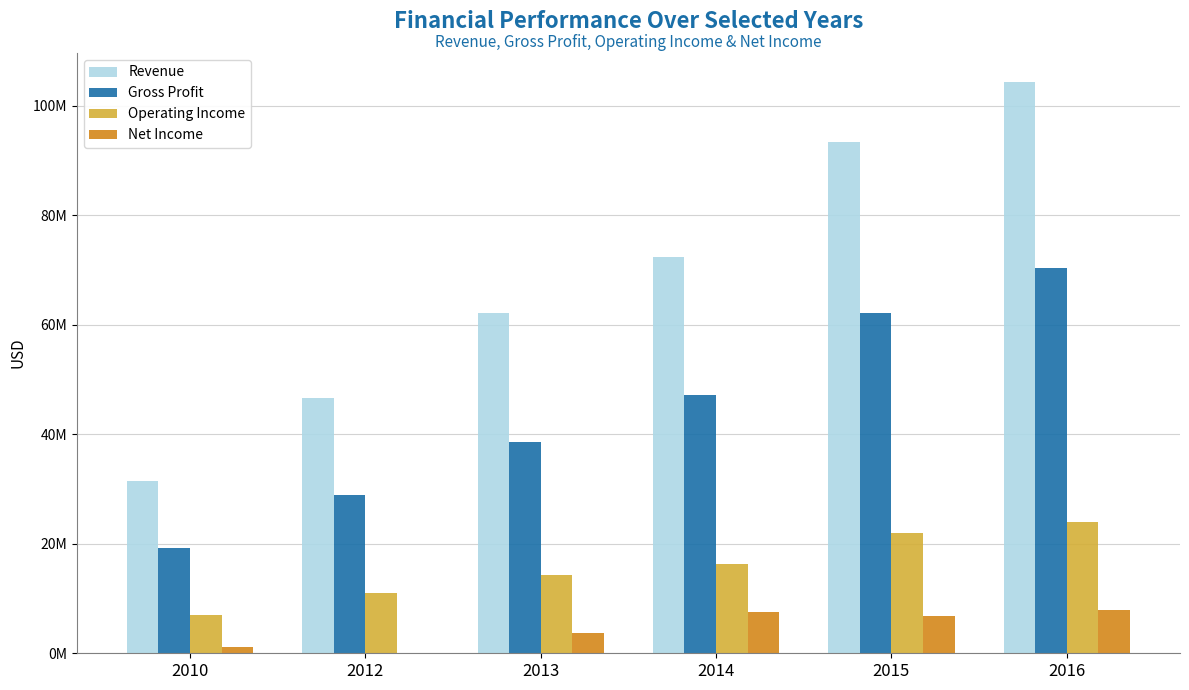

What is the sum of the Revenue values at 2012 and 2016?

150991000